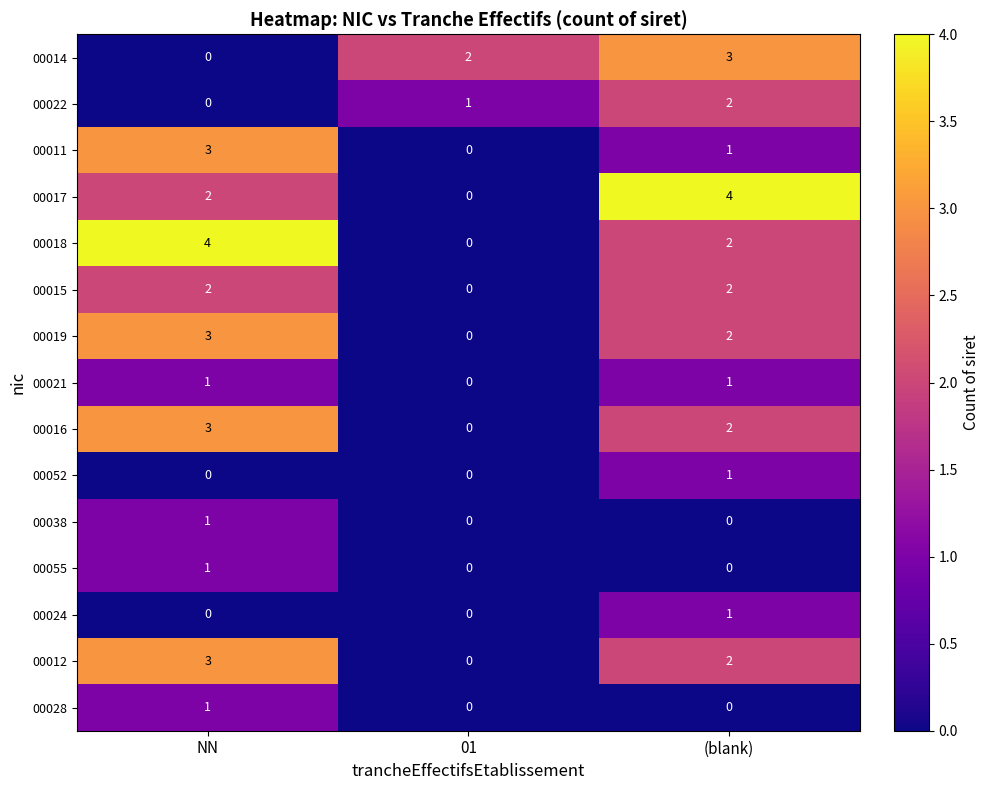

At which category is the sum across all series the highest?

NN